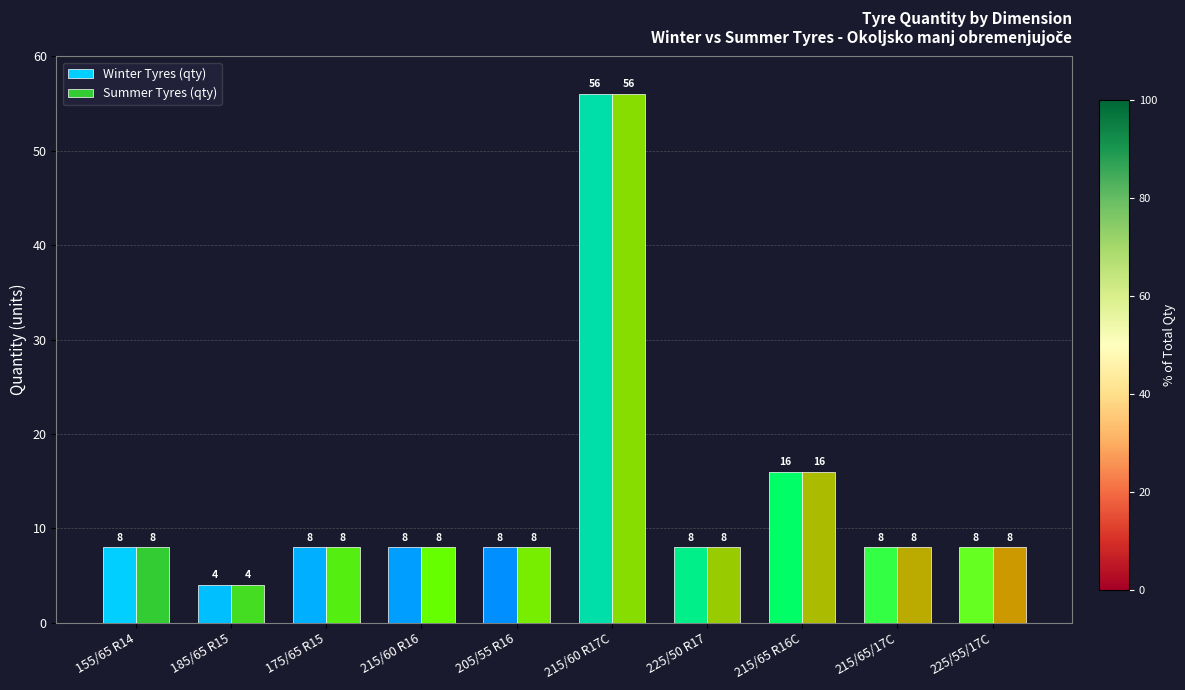

True or false: Summer Tyres (qty) has a value of 14 at 215/65/17C.

False